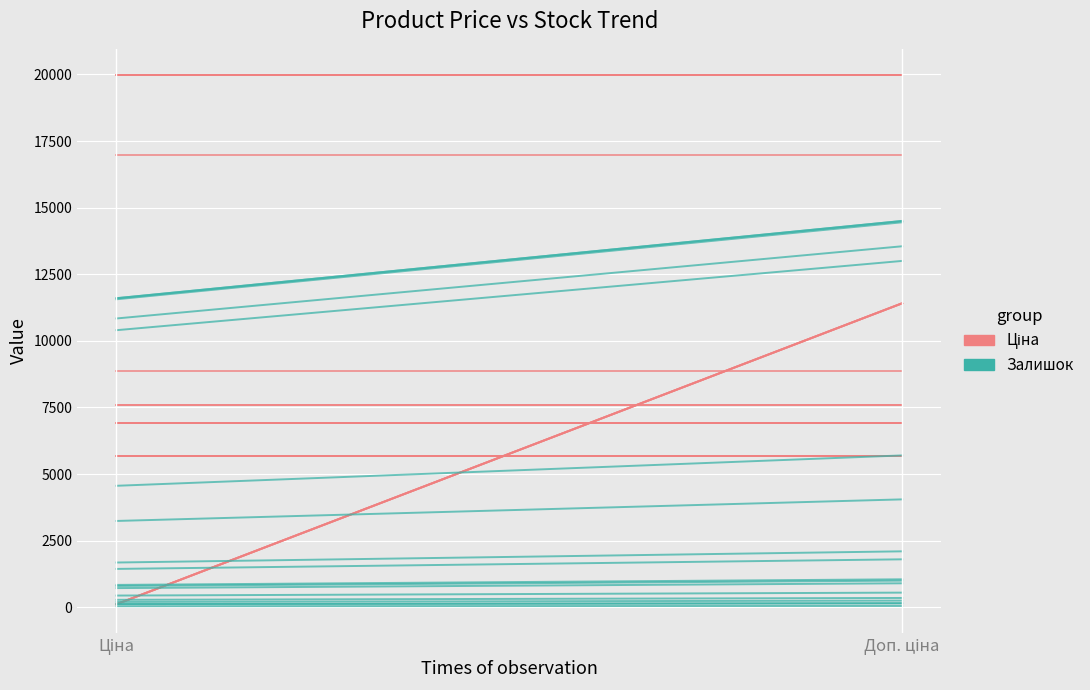

At which label is Ціна closest to 19964?

Ціна